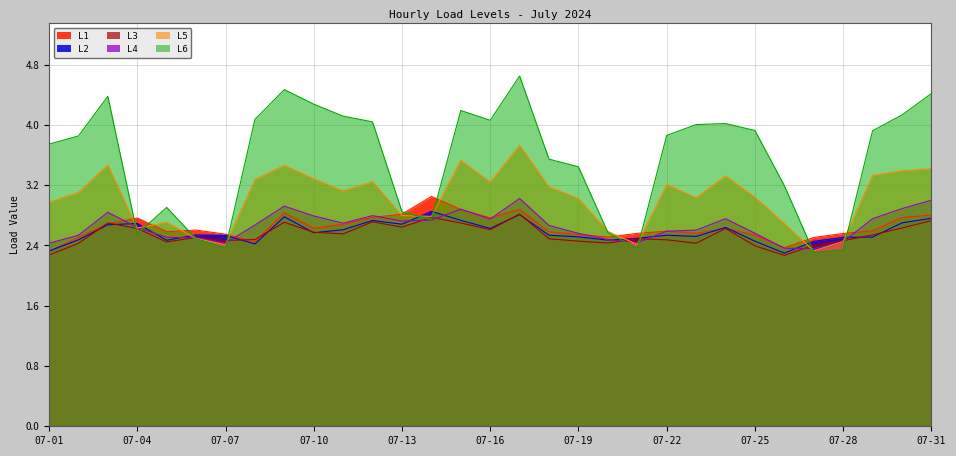

Where is the first local maximum for L4?

07-03